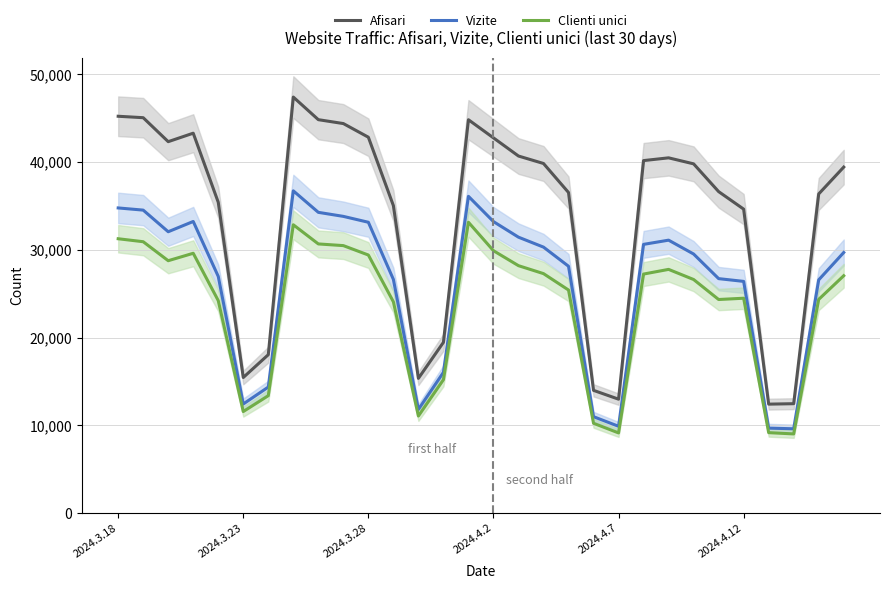

What is the minimum value shown in the chart?

9012